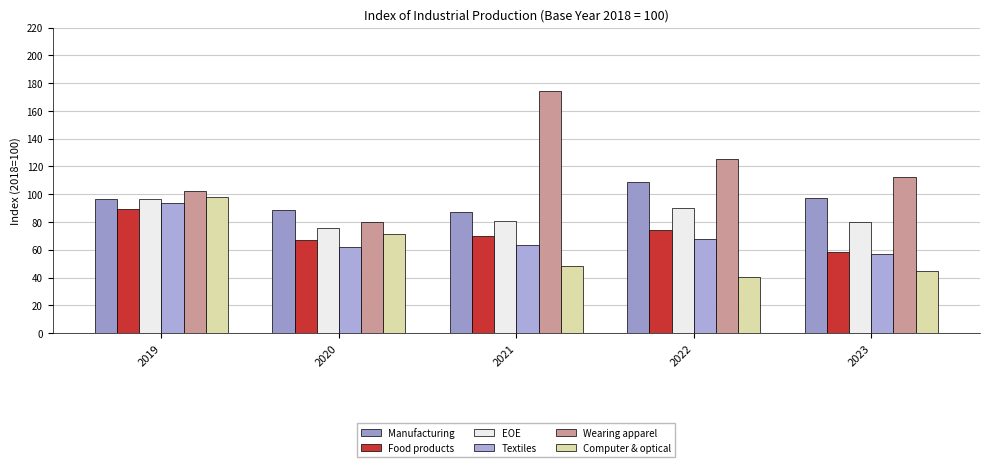

What is the spread (max minus min) of values at 2022?

84.6